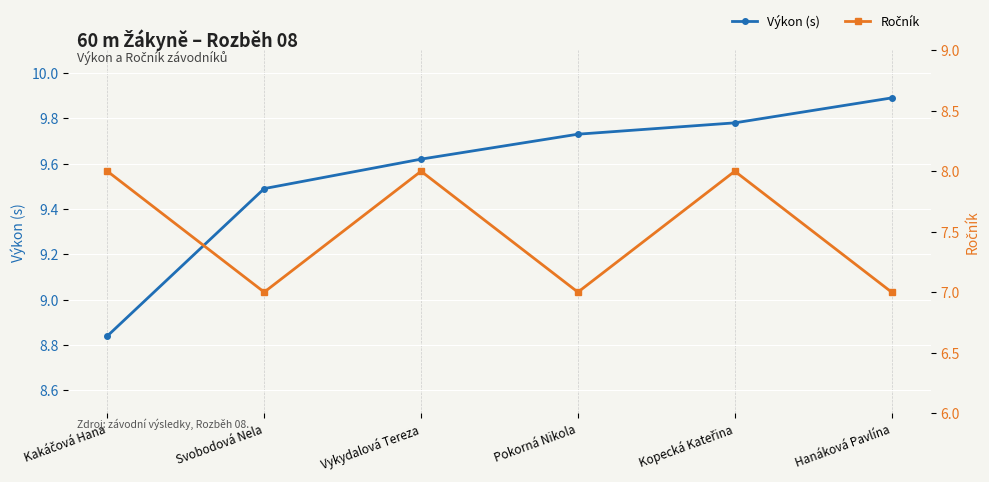

How many lines are shown in the chart?

2